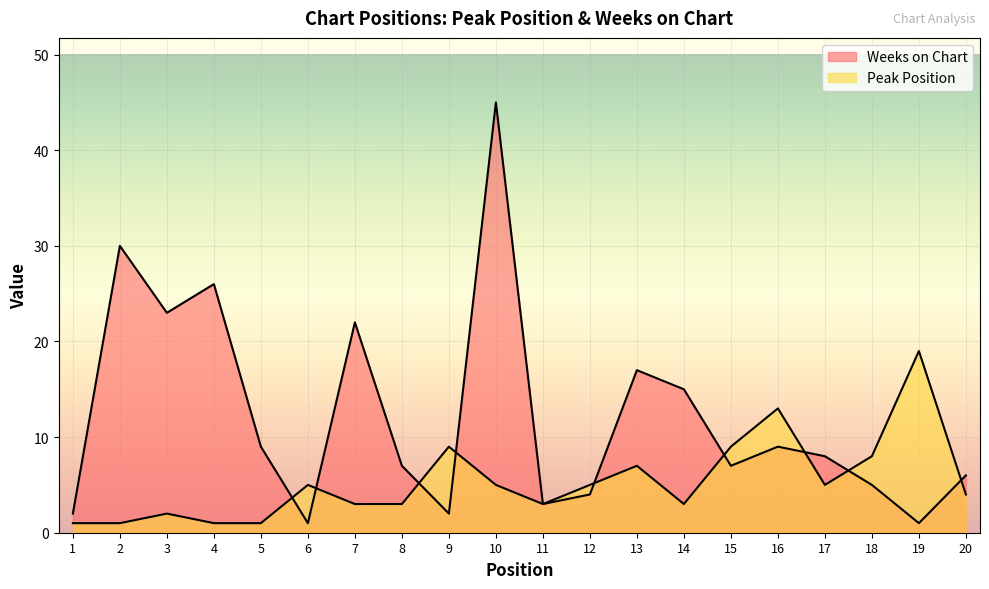

List the labels in order of Peak Position value, smallest first.

1, 2, 4, 5, 3, 7, 8, 11, 14, 20, 6, 10, 12, 17, 13, 18, 9, 15, 16, 19